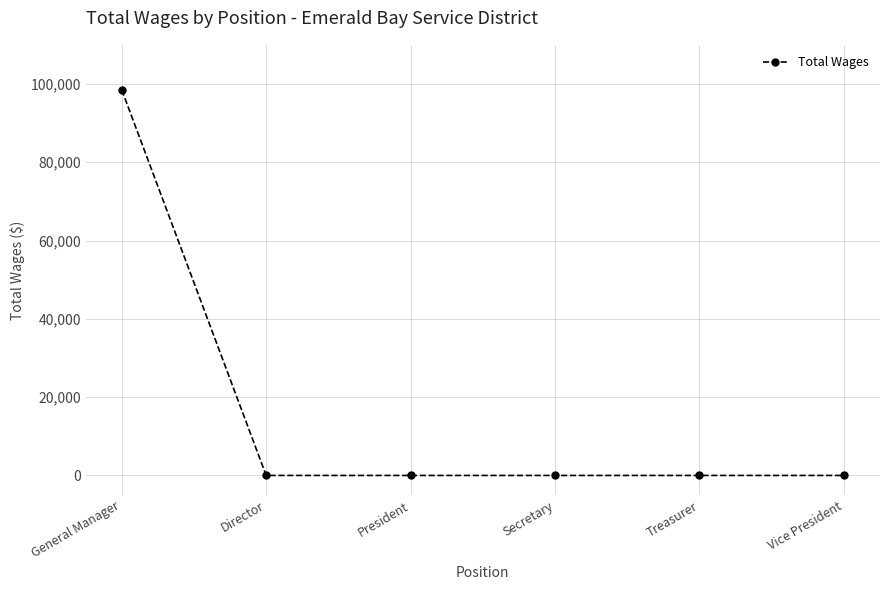

What is the maximum value shown in the chart?

98500